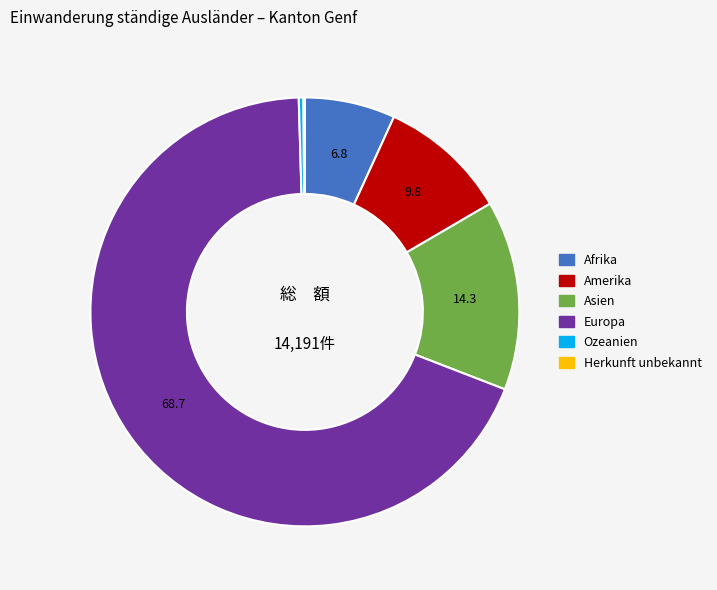

Do Amerika and Ozeanien together represent more than half of the pie?

No